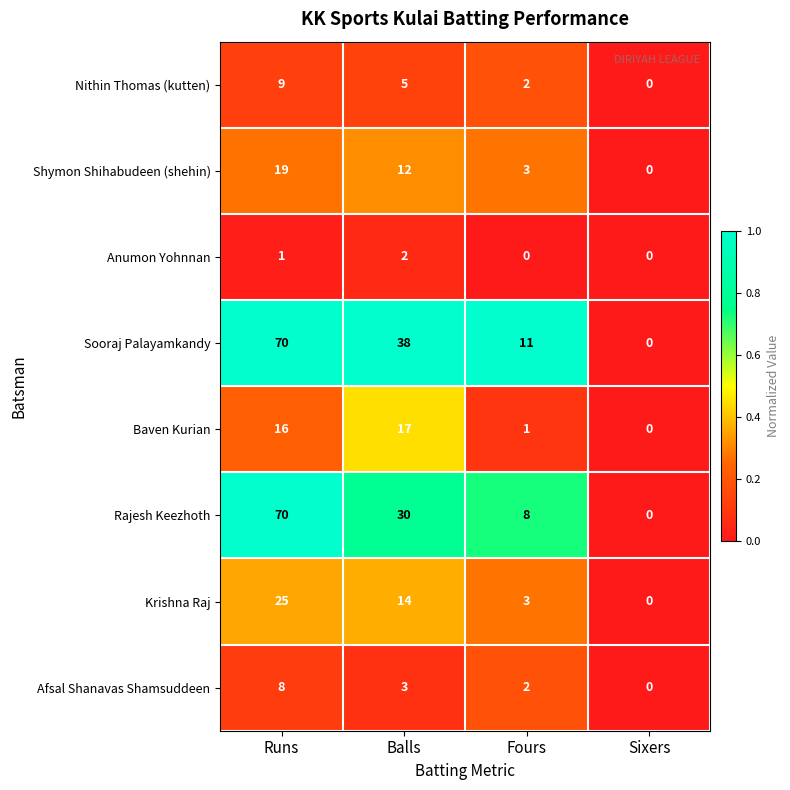

At which label does Krishna Raj reach its peak?

Runs